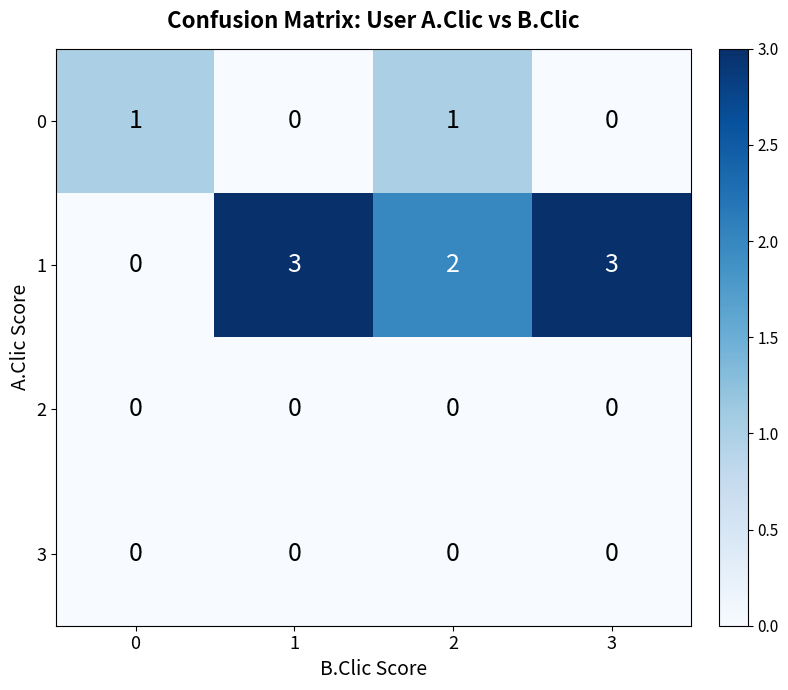

What is the greatest value displayed?

3